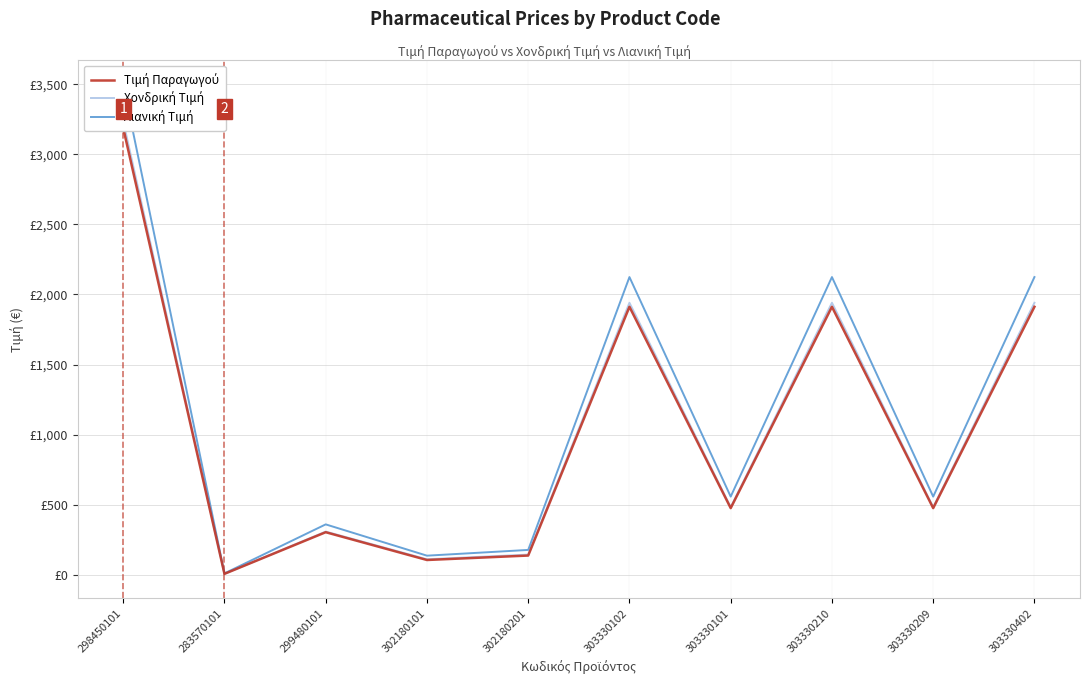

At which label does Λιανική Τιμή reach its peak?

298450101